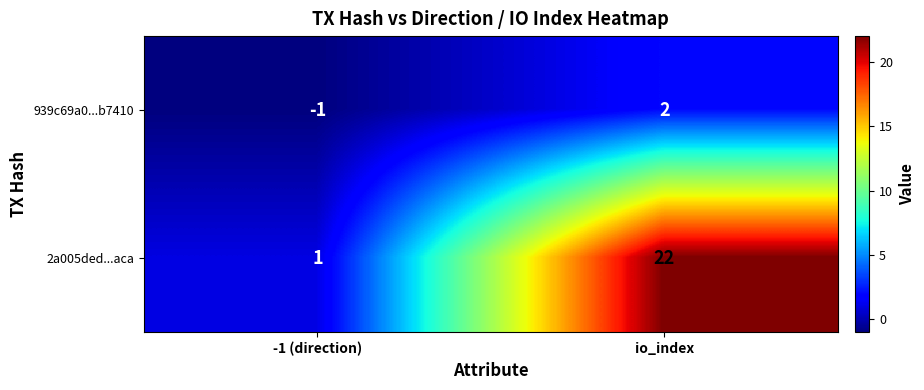

Which label corresponds to the smallest value in the chart?

-1 (direction)